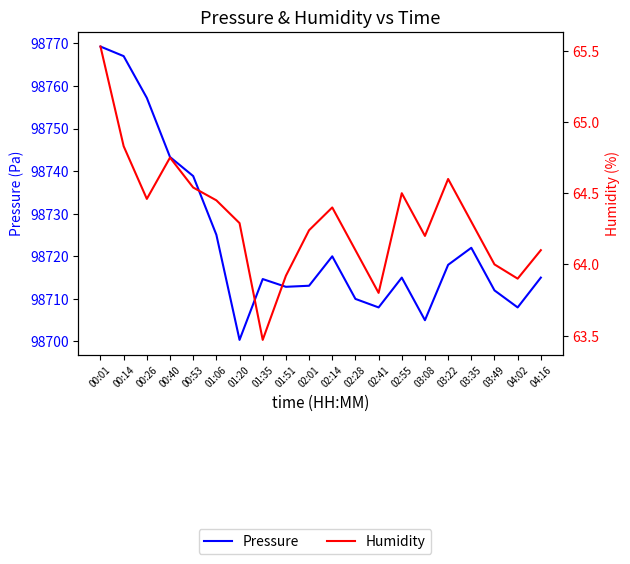

Reading right to left, extract all data points from this chart.

Pressure: 04:16=98715.0	04:02=98708.0	03:49=98712.0	03:35=98722.0	03:22=98718.0	03:08=98705.0	02:55=98715.0	02:41=98708.0	02:28=98710.0	02:14=98720.0	02:01=98713.1	01:51=98712.8	01:35=98714.7	01:20=98700.4	01:06=98725.1	00:53=98738.8	00:40=98743.3	00:26=98757.2	00:14=98767.0	00:01=98769.2
Humidity: 04:16=64.1	04:02=63.9	03:49=64.0	03:35=64.3	03:22=64.6	03:08=64.2	02:55=64.5	02:41=63.8	02:28=64.1	02:14=64.4	02:01=64.2	01:51=63.9	01:35=63.5	01:20=64.3	01:06=64.5	00:53=64.5	00:40=64.8	00:26=64.5	00:14=64.8	00:01=65.5